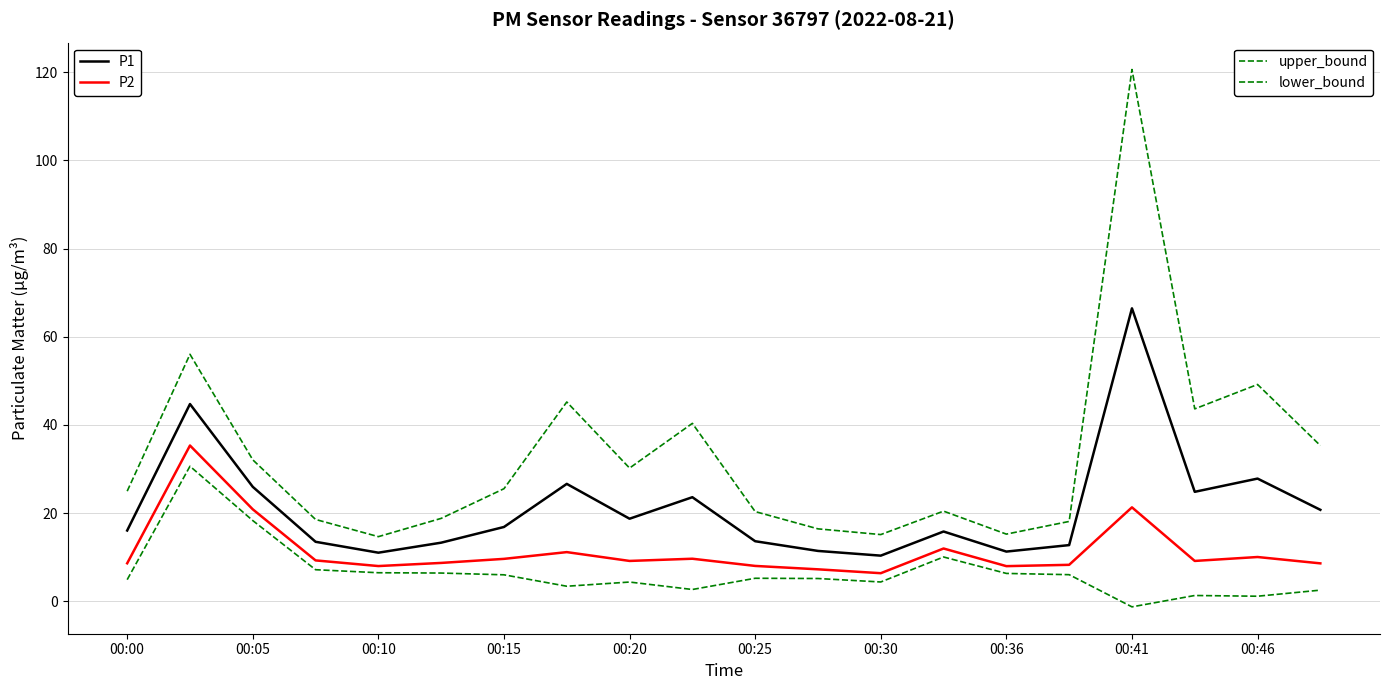

Does the chart have visible grid lines?

Yes